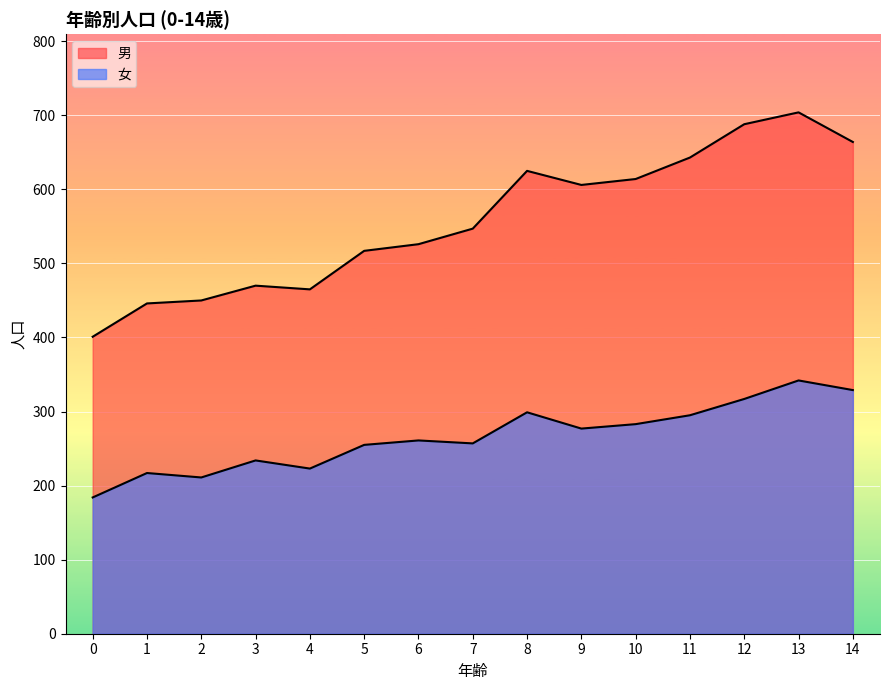

At 1, list the series in order from largest to smallest.

男, 女